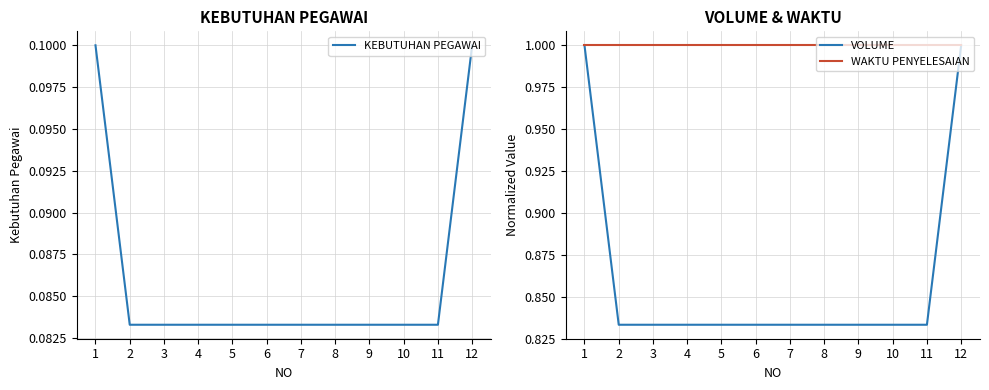

The value of WAKTU PENYELESAIAN at 8 is 1.0. True or false?

True